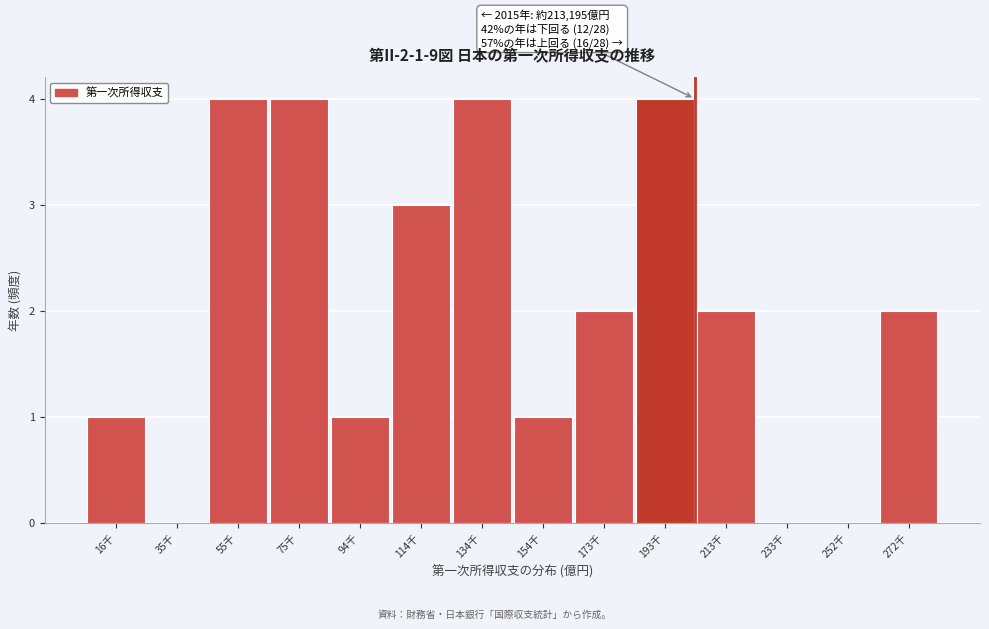

Reading left to right, transcribe all the data shown in this chart.

16千=1	35千=0	55千=4	75千=4	94千=1	114千=3	134千=4	154千=1	173千=2	193千=4	213千=2	233千=0	252千=0	272千=2